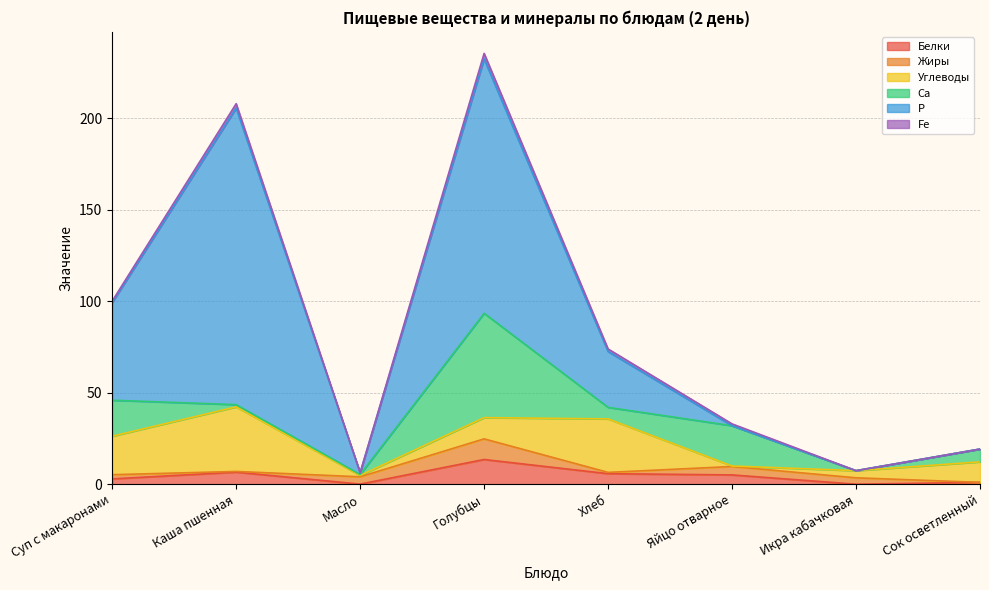

The value of Р at Икра кабачковая is 53.2. True or false?

False